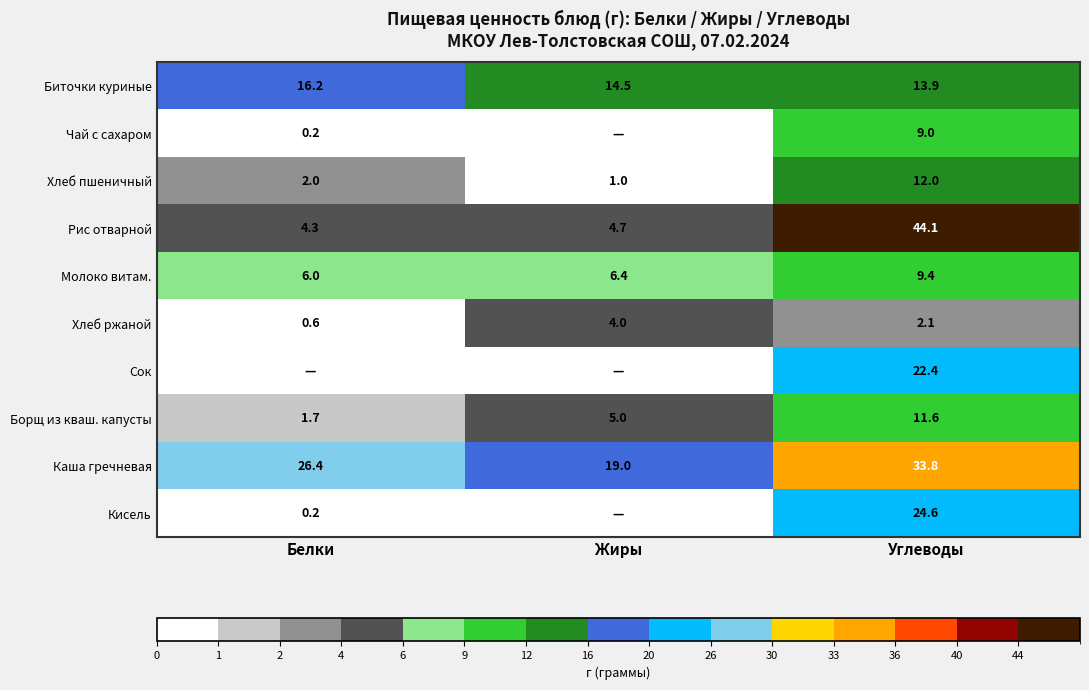

Where is Молоко витам. nearest to the value 7?

Жиры